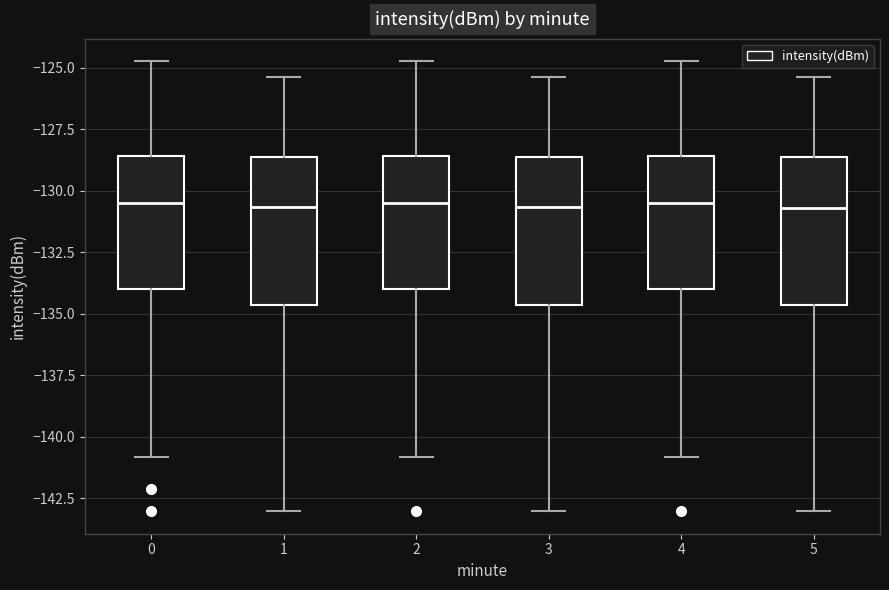

Where does the upper whisker of the box at x = 2 end on the y-axis? The values are not printed on the chart, so give them approximately, as read against the axis.

-124.5